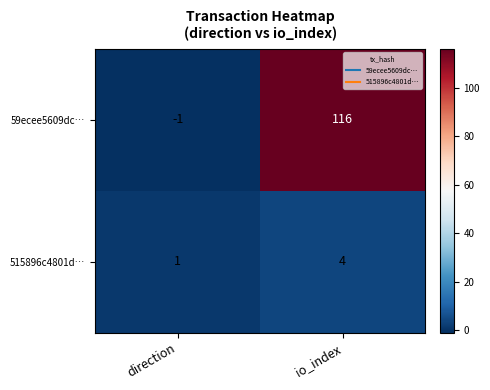

Reading left to right, transcribe all the data shown in this chart.

59ecee5609dc…: -1	116
515896c4801d…: 1	4